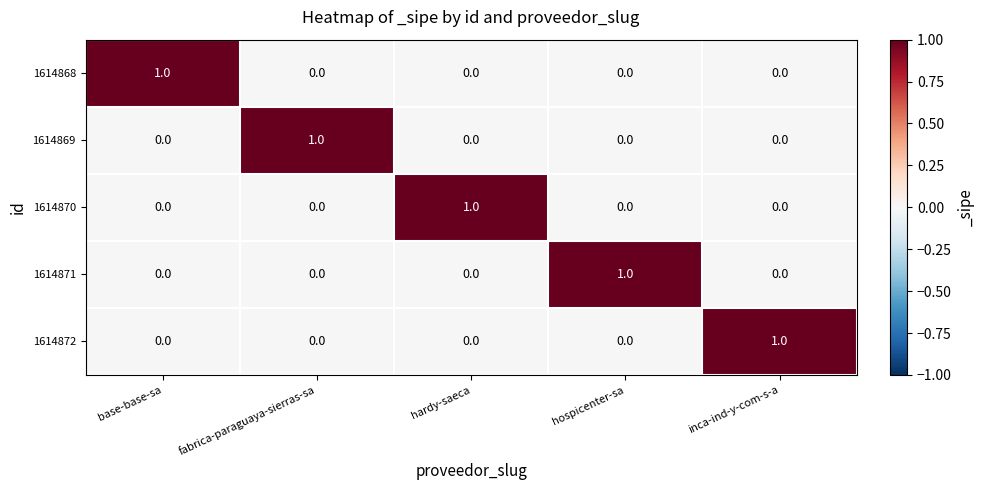

Which category has the highest value in the 1614871 series?

hospicenter-sa